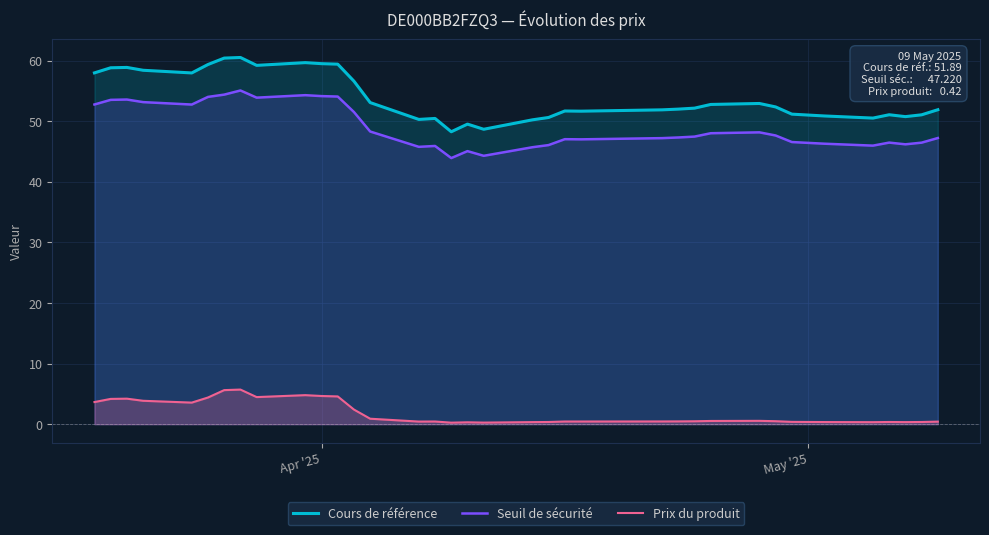

What is the highest value of the Prix du produit series?

5.7